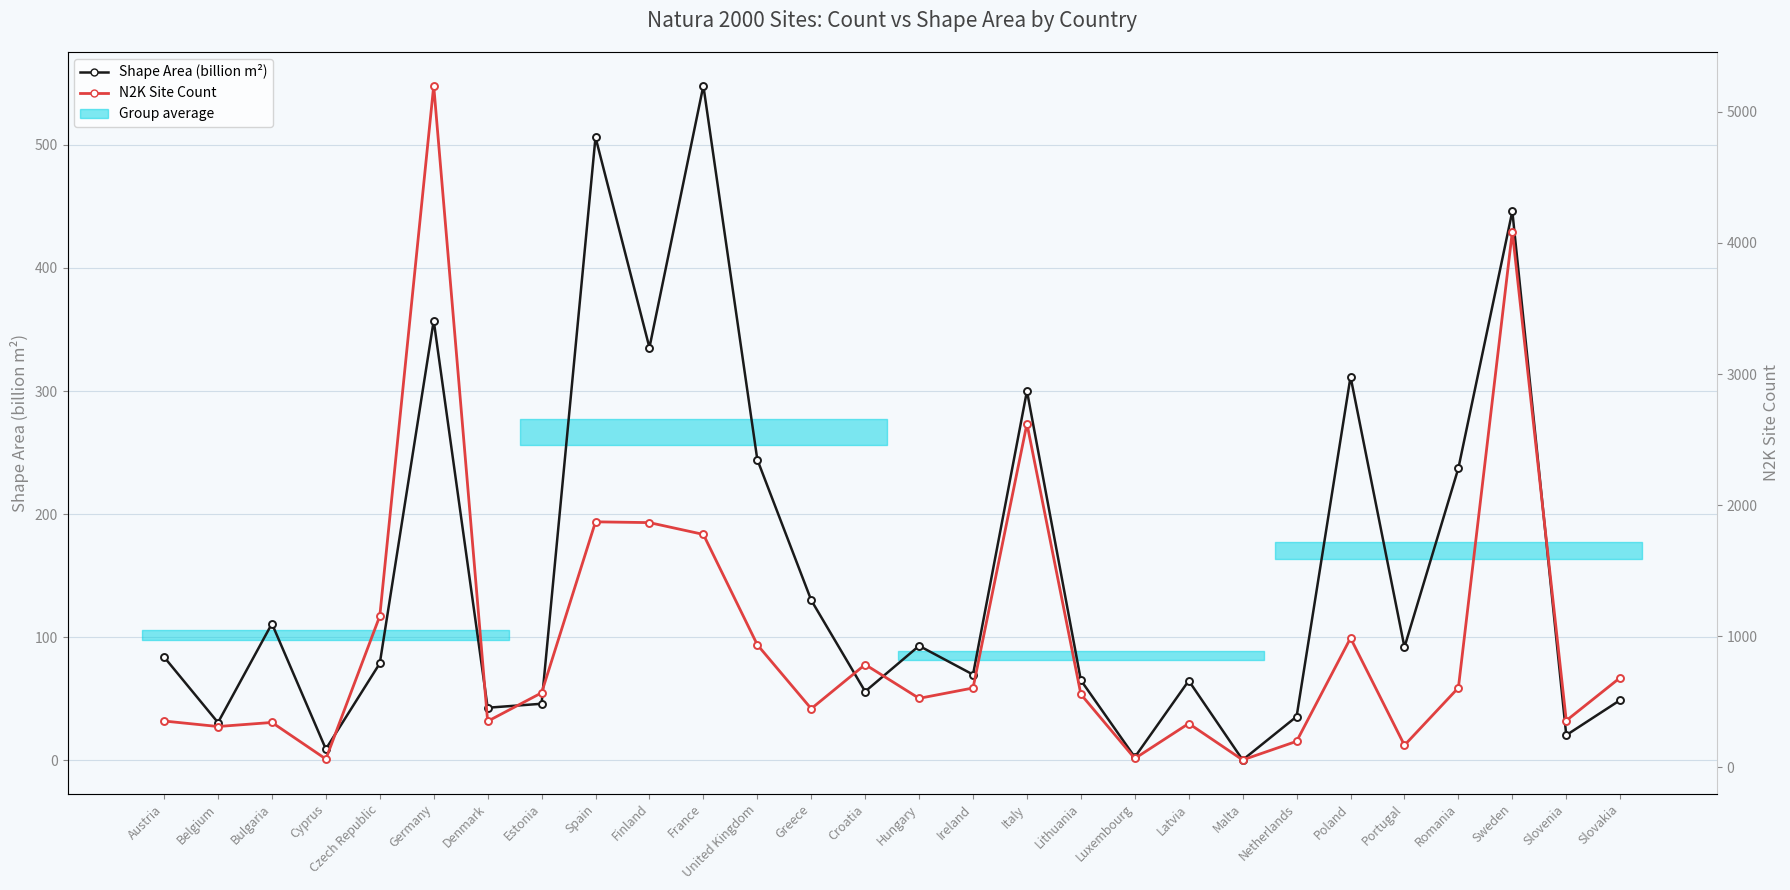

Where is the first local maximum for Shape Area (billion m²)?

Bulgaria